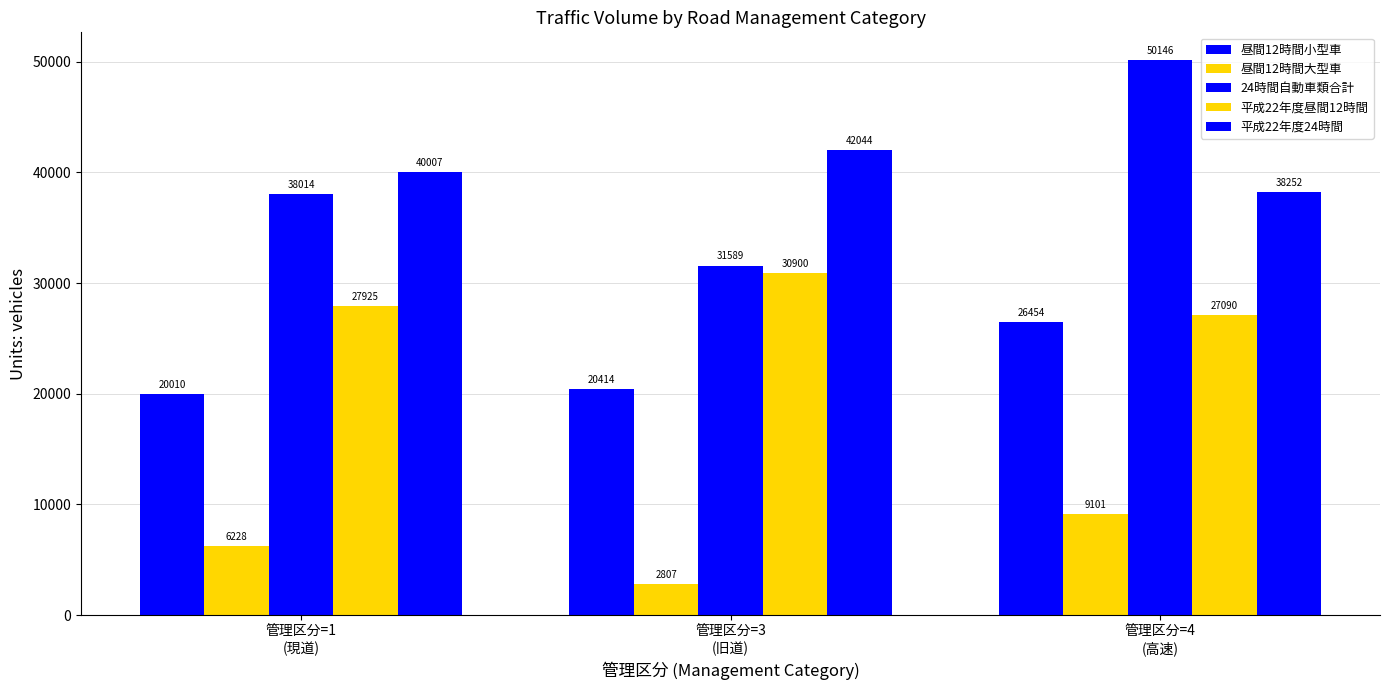

How many values in the 平成22年度昼間12時間 series exceed 27925?

2